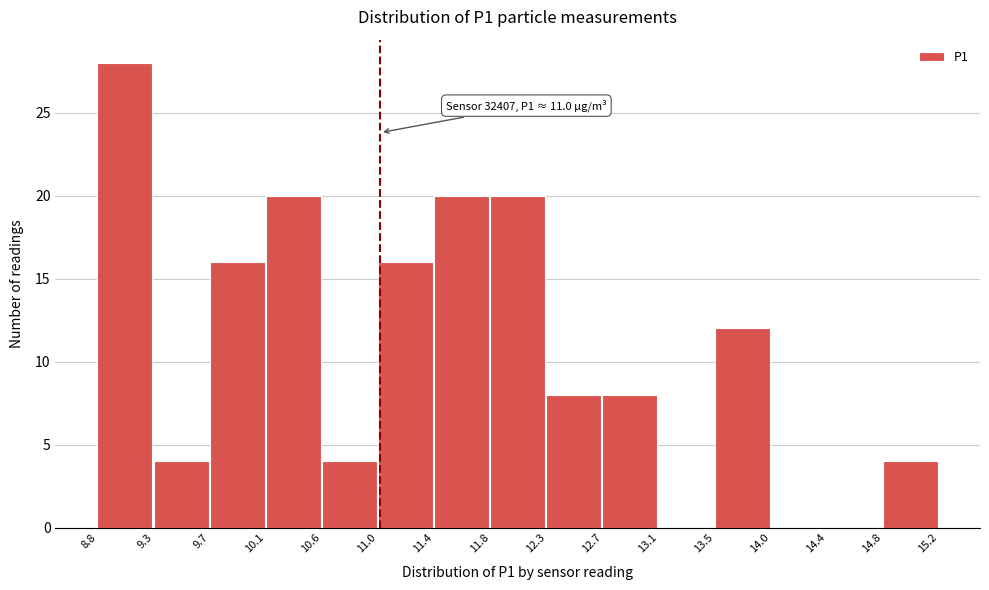

Over which range of the x-axis is the bar tallest?

8.8 to 9.3